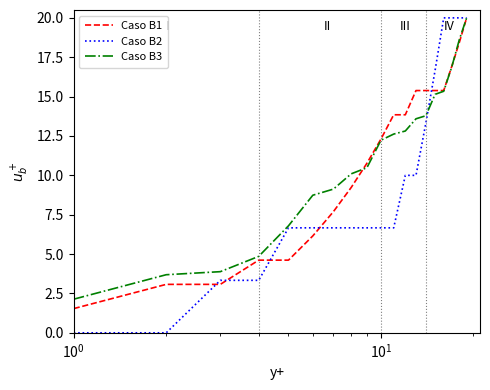

Which series has the widest spread of values?

Caso B2